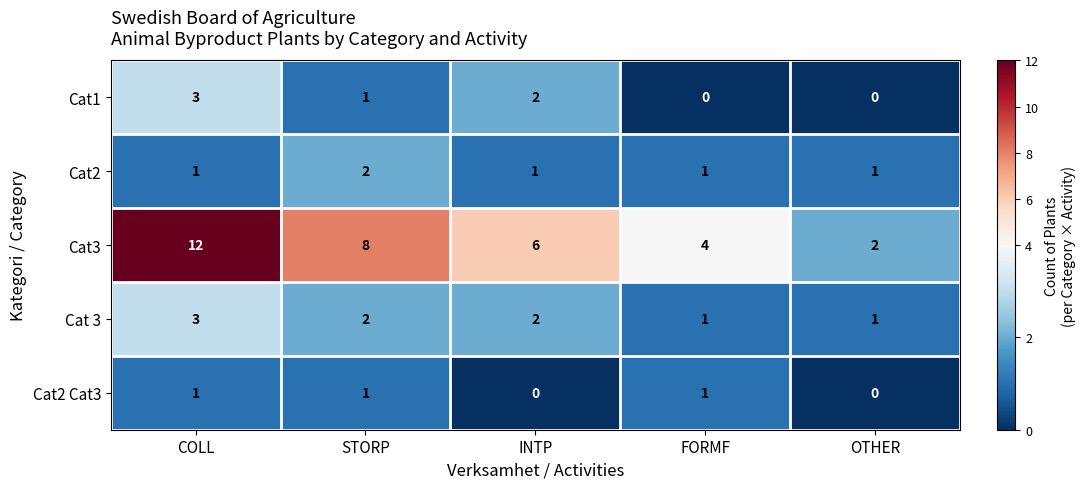

Reading left to right, extract all data points from this chart.

Cat1: 3	1	2	0	0
Cat2: 1	2	1	1	1
Cat3: 12	8	6	4	2
Cat 3: 3	2	2	1	1
Cat2 Cat3: 1	1	0	1	0